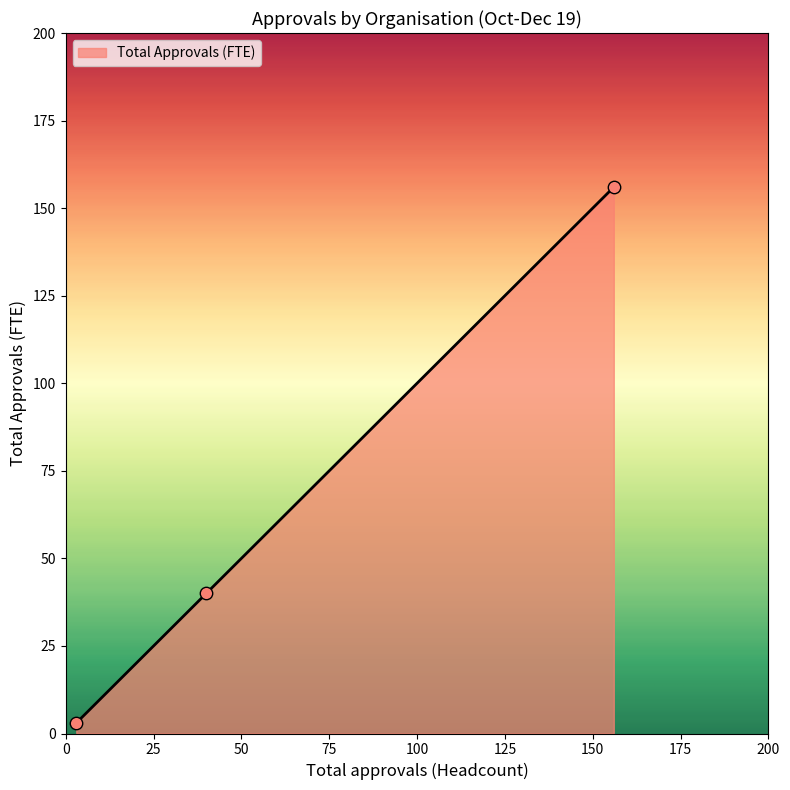

What is the average value?

66